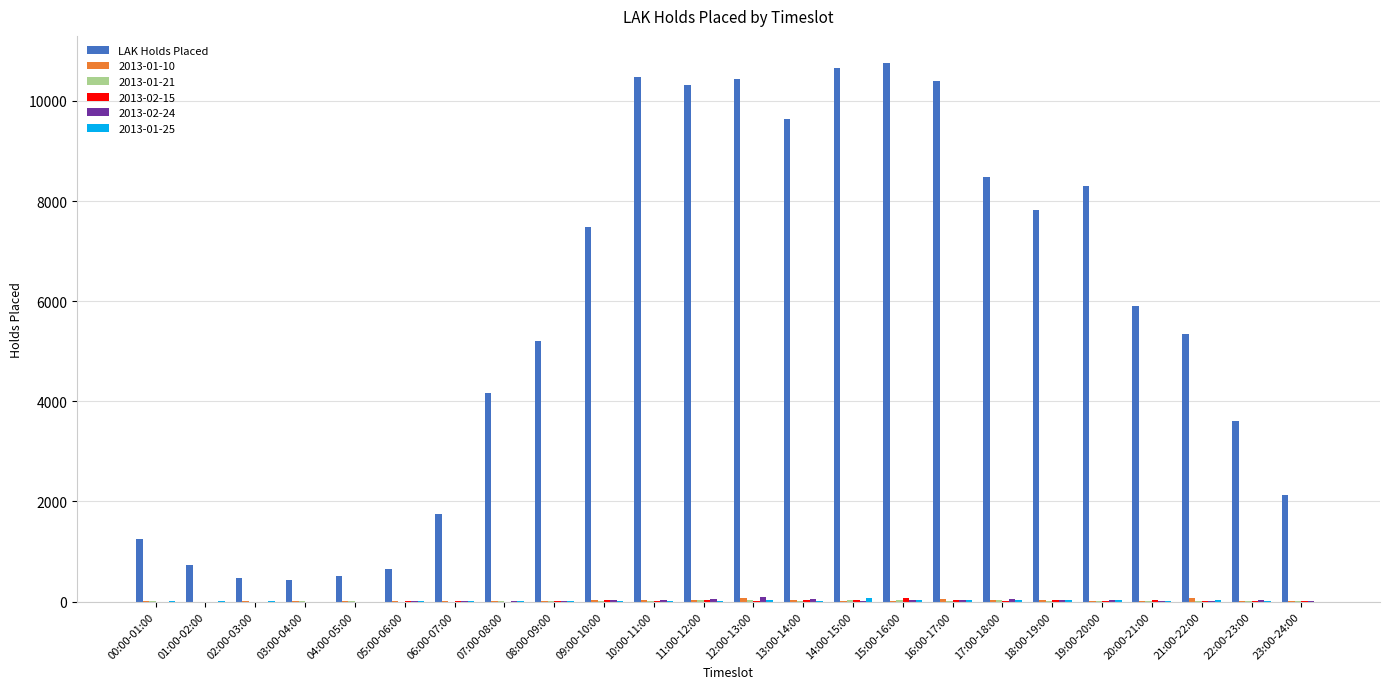

True or false: LAK Holds Placed has a value of 3013 at 11:00-12:00.

False